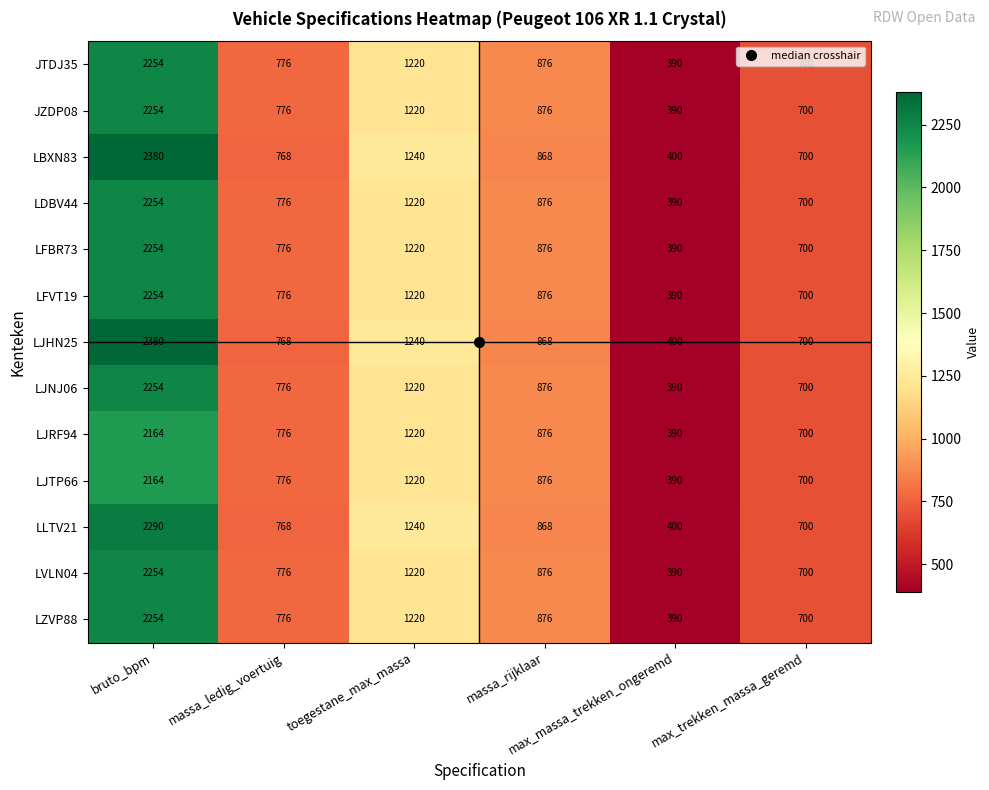

What is the difference between the second highest and second lowest values in the LFVT19 series?

520